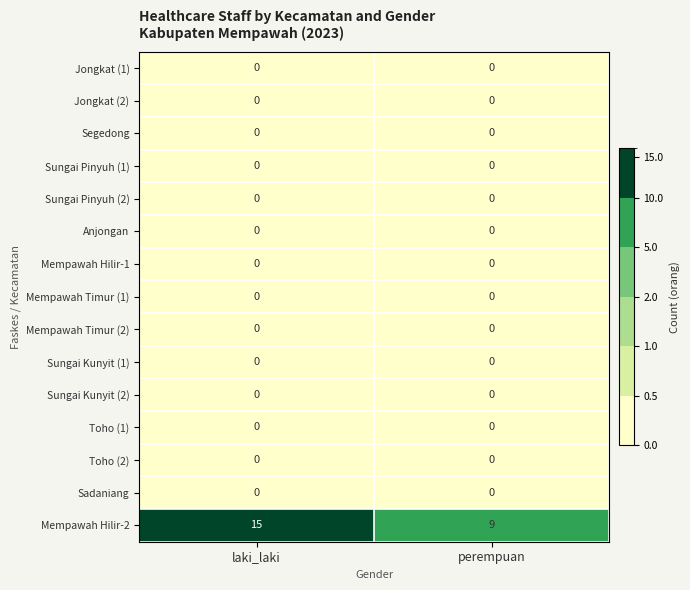

What is the total value across all series at perempuan?

9